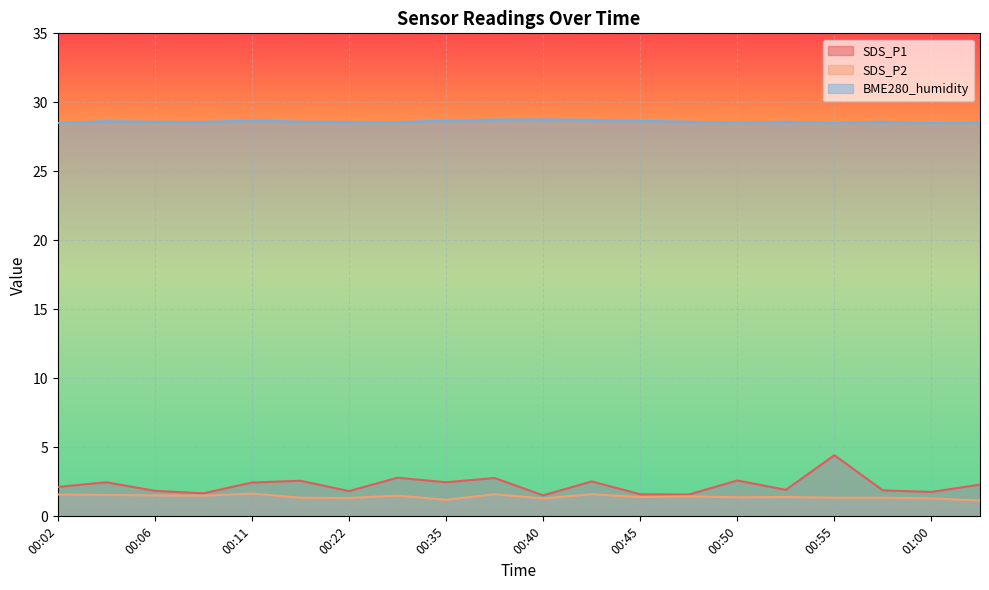

What is the greatest value displayed?

28.8